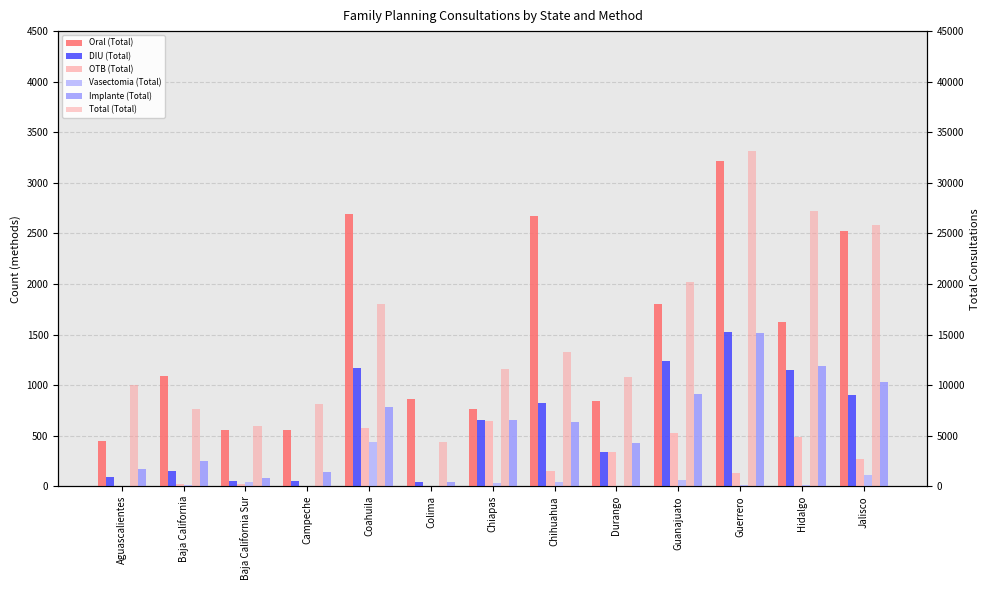

Is it true that Total (Total) equals 7605 at Baja California?

True